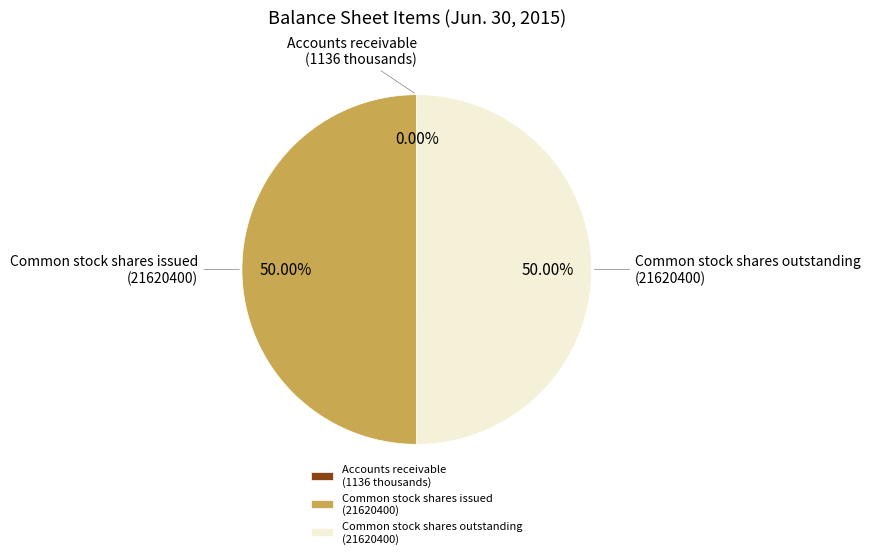

Combined, do Common stock shares outstanding (21620400) and Common stock shares issued (21620400) account for over 50%?

Yes